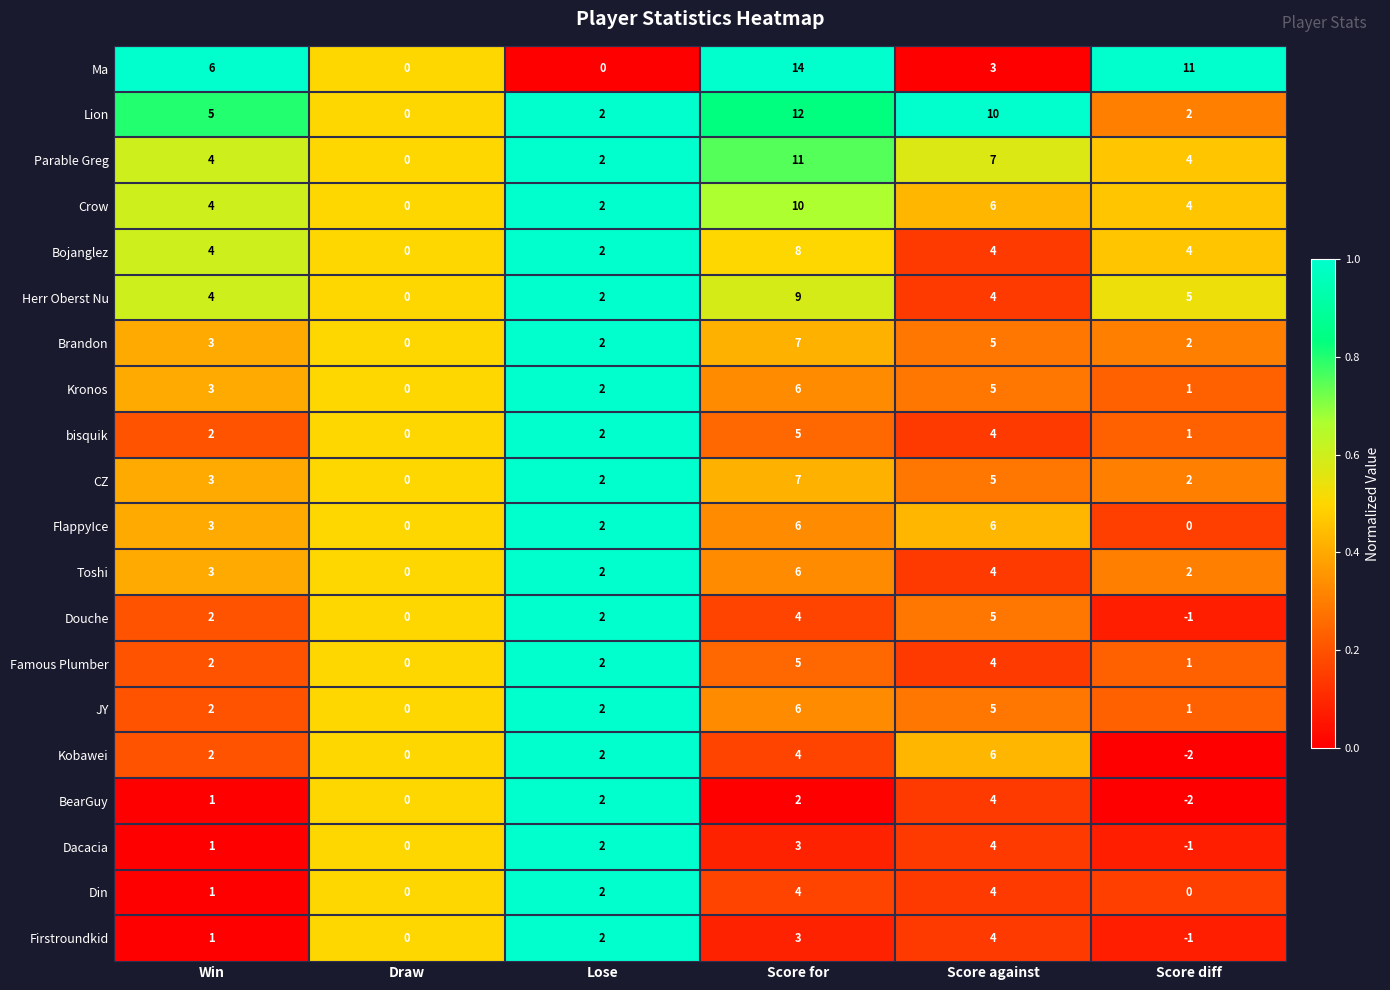

How many Crow values are between 2 and 6?

4